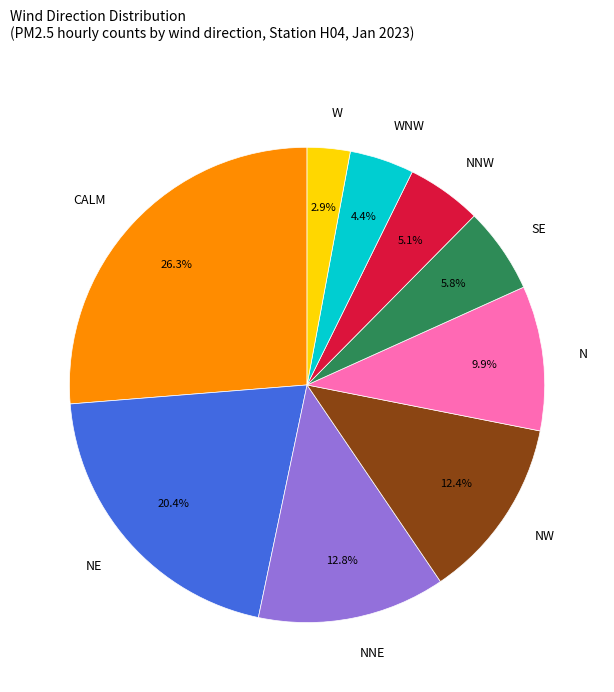

Which slice is the smallest?

W